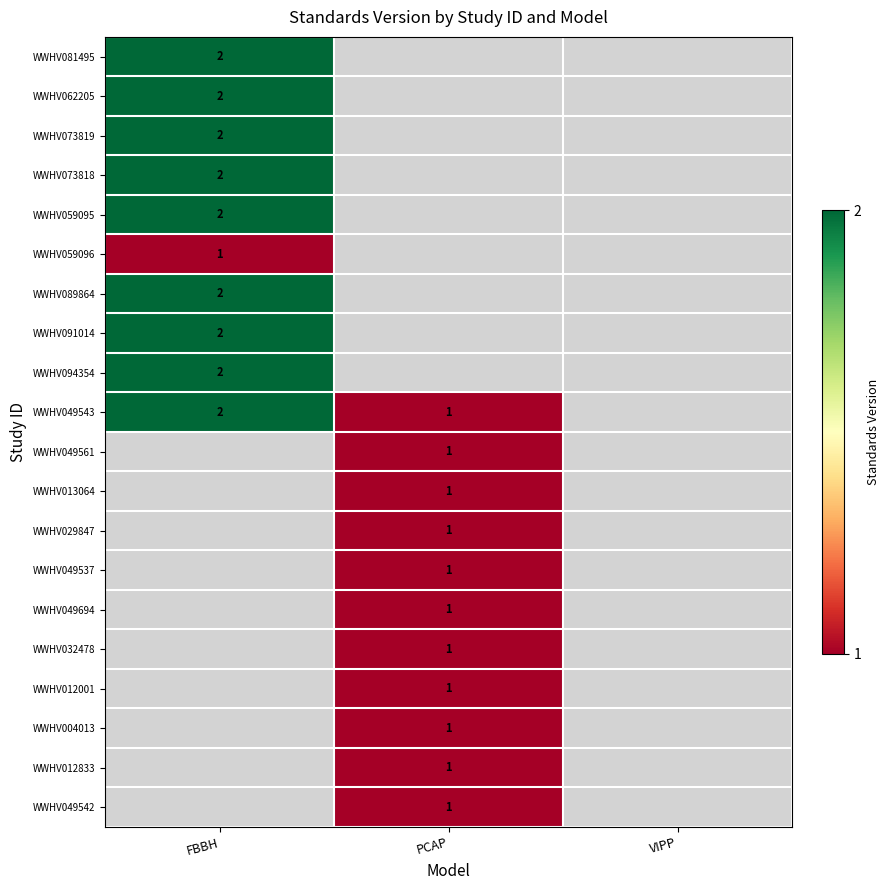

How many distinct data groups are displayed?

20